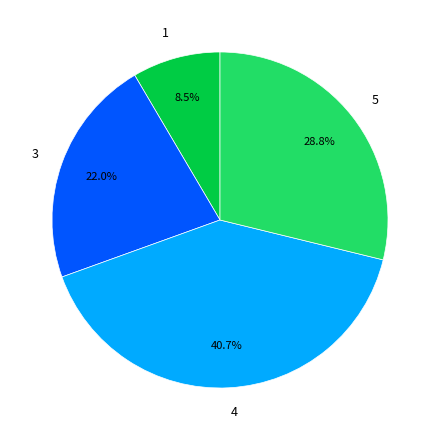

Between 4 and 3, which is larger?

4